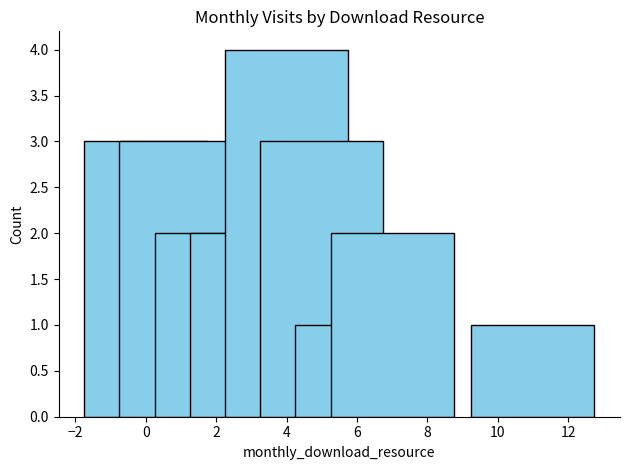

Reading left to right, what are all the values shown in this chart?

3	3	2	2	4	3	1	2	1